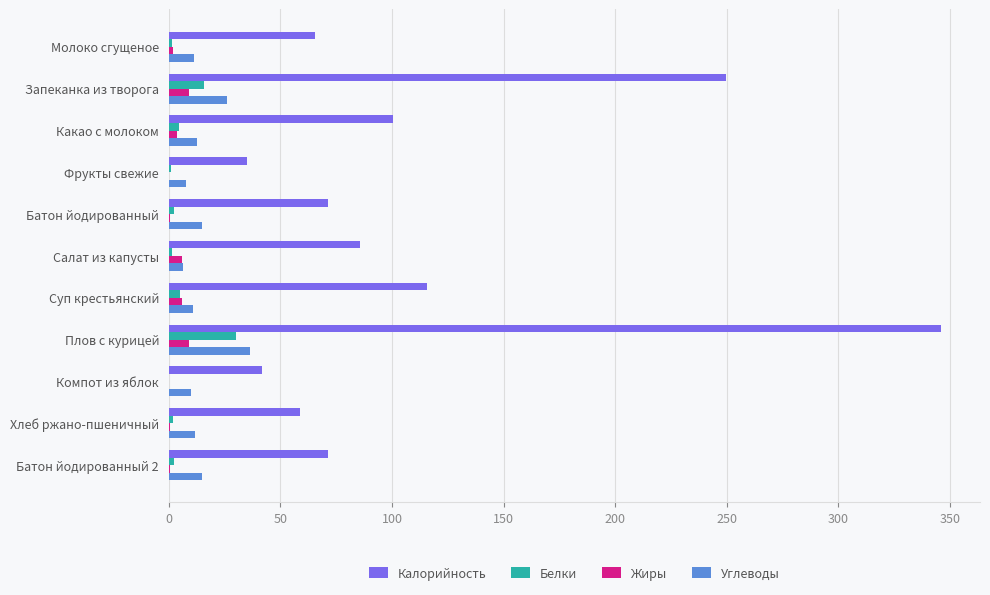

Is the value of Калорийность at Компот из яблок greater than the value of Жиры at Запеканка из творога?

Yes